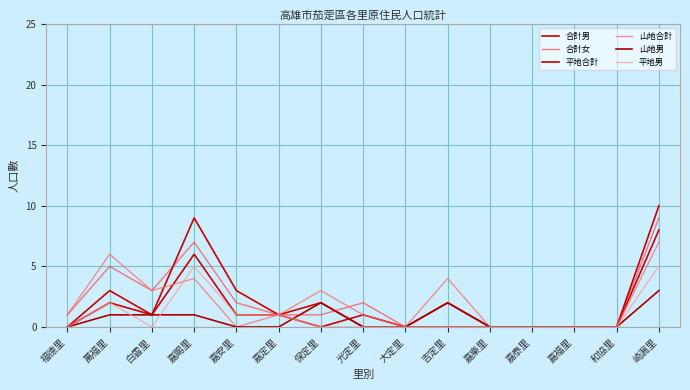

How many lines are shown in the chart?

6